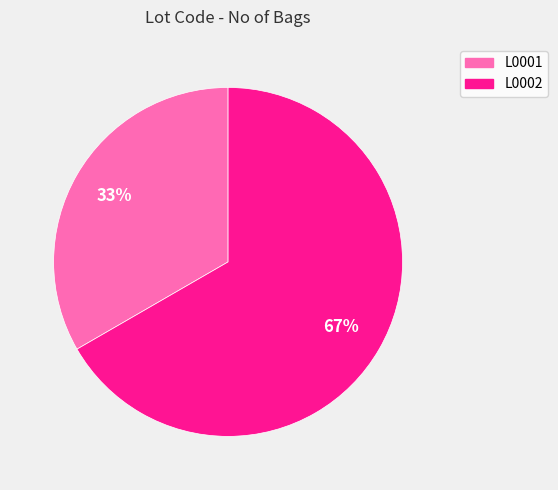

To the nearest percent, what portion does L0001 represent?

33%